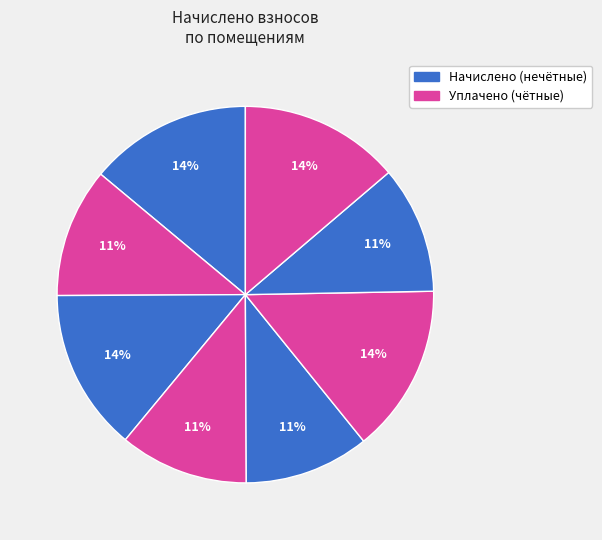

Does any single category account for the majority?

No